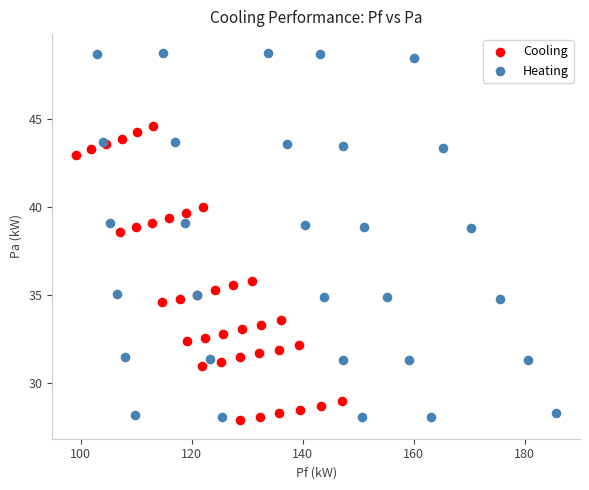

Which series reaches the maximum Y coordinate?

Heating